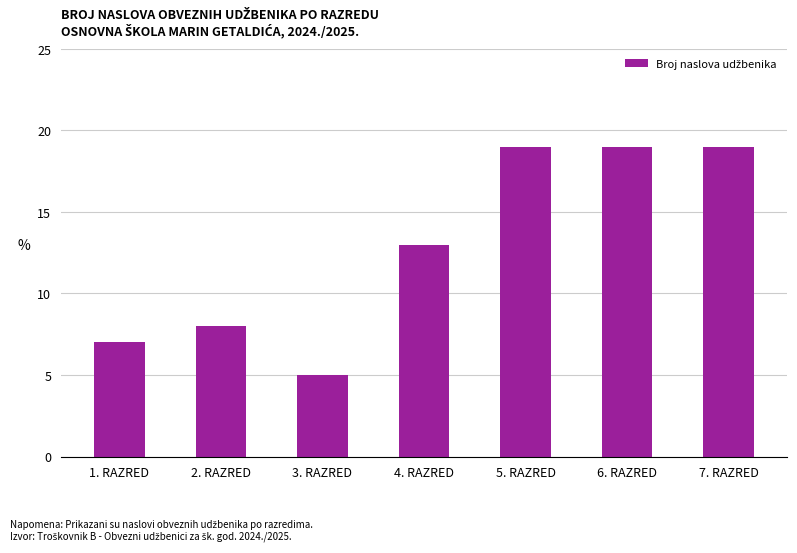

How many data points does each series have?

7